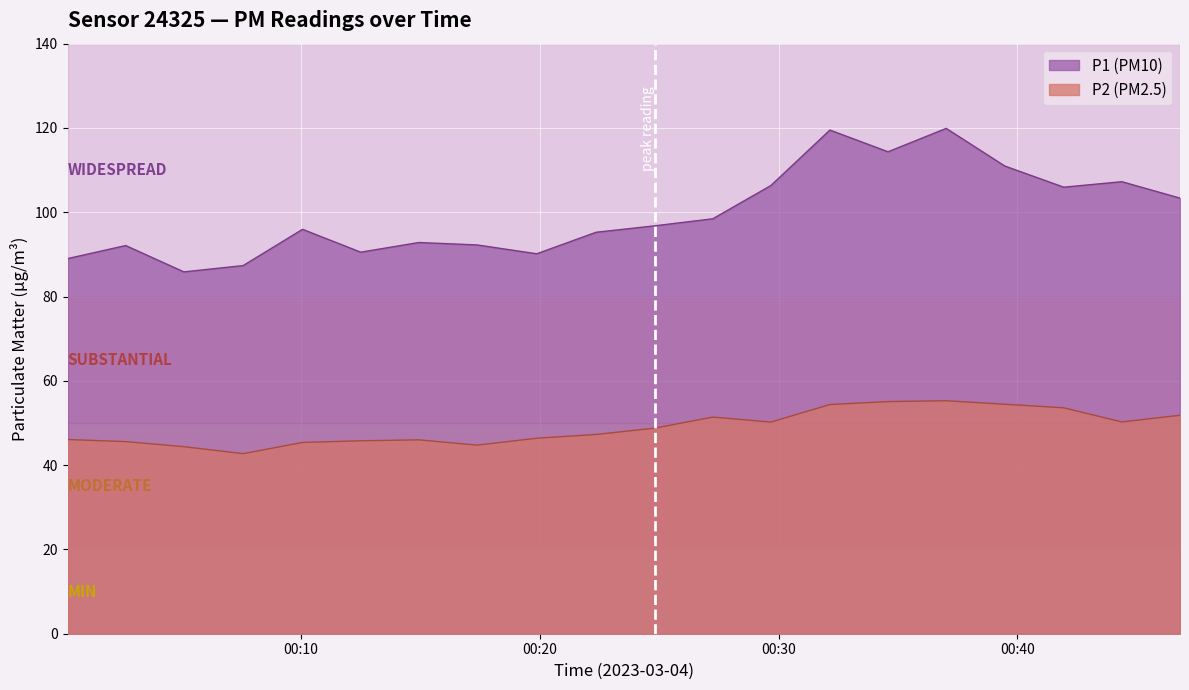

What is the sum of the P2 values at 08:30 and 08:00?

108.1